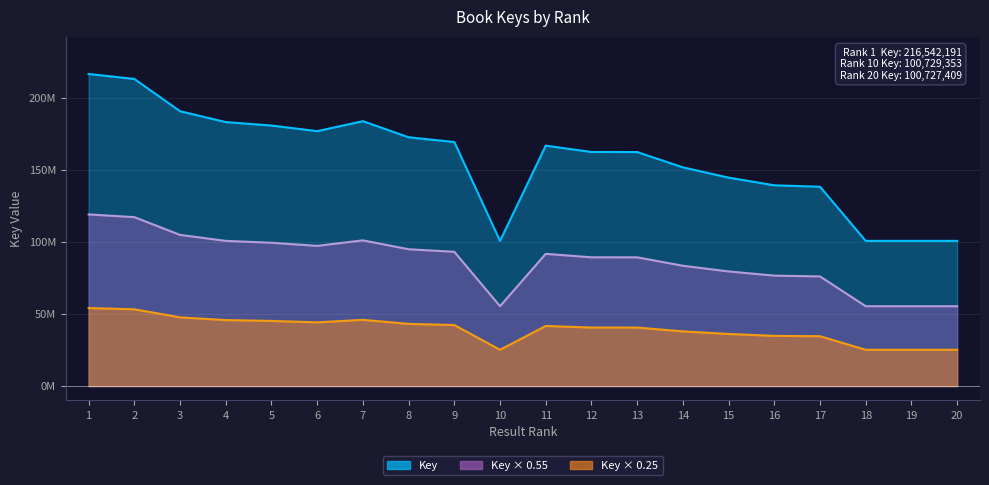

The chart shows a value of 100727944 at 19. True or false?

True